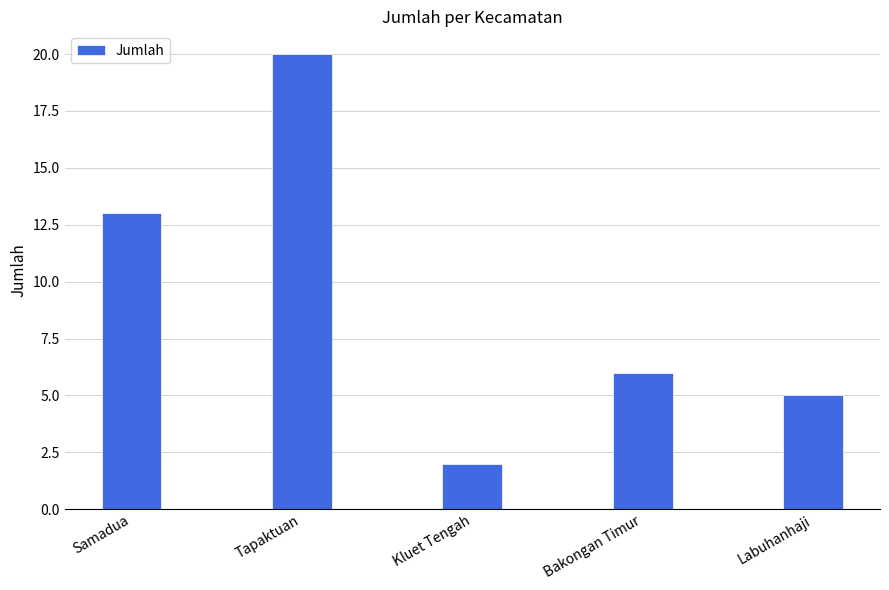

What position from the left is Samadua?

1